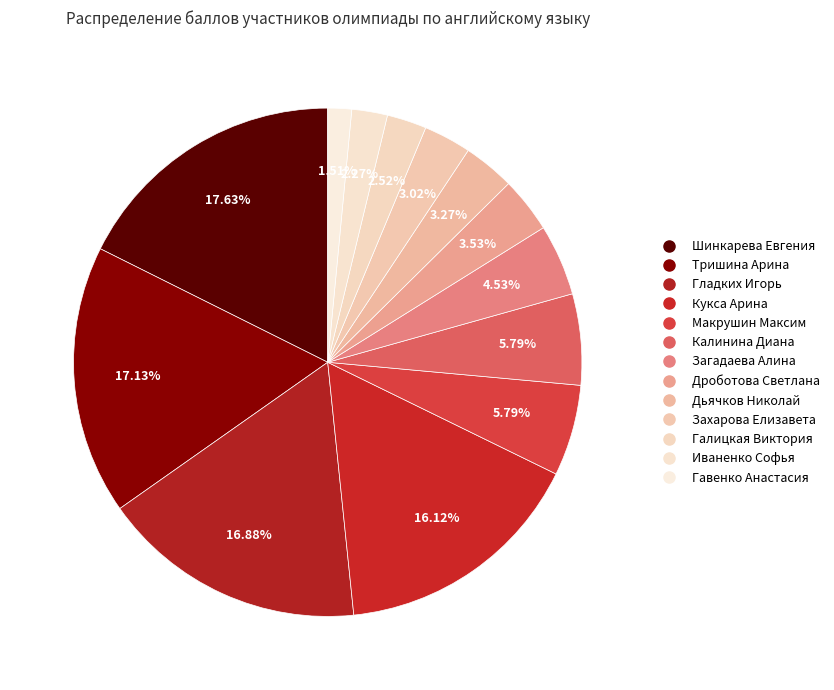

Is there any slice that represents more than half of the pie?

No